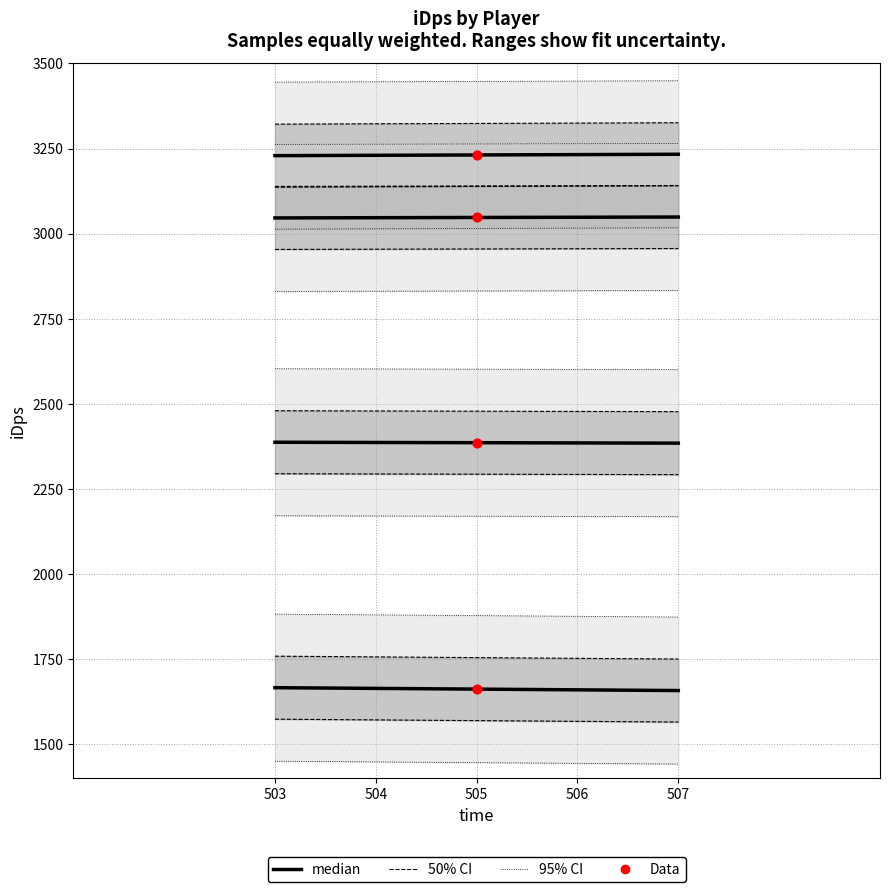

What is the total value across all series at 503?

10329.7